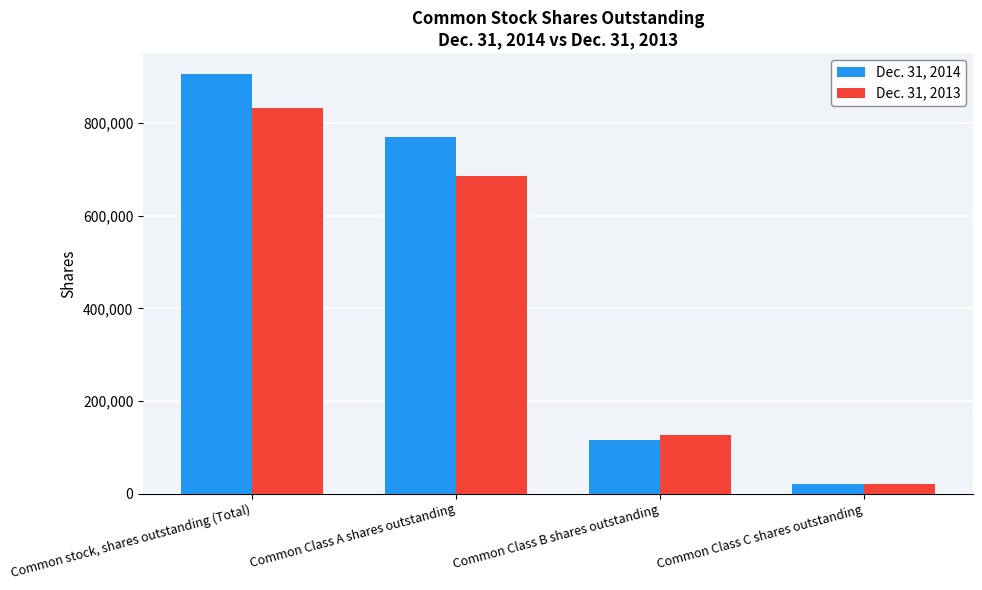

How many categories are shown in the chart?

4